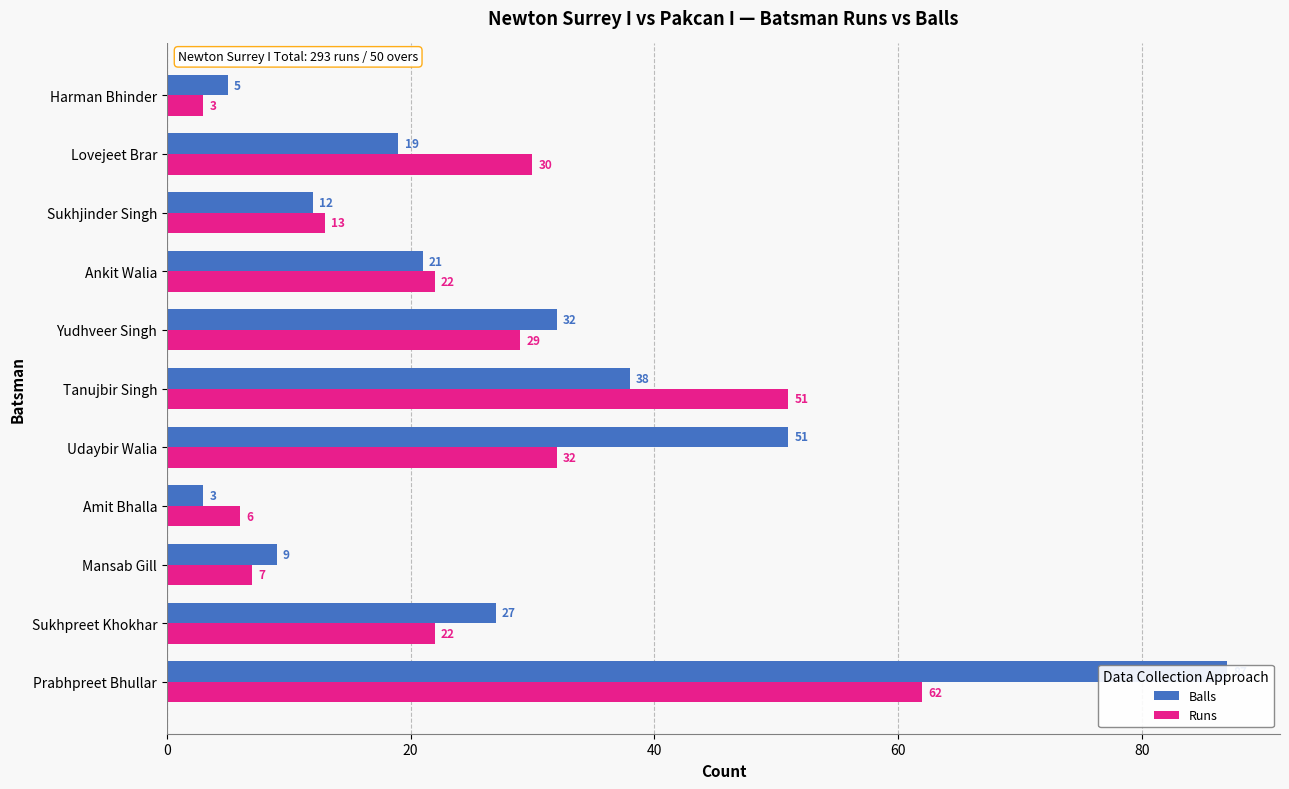

Is the value of Runs at Harman Bhinder greater than the value of Balls at Lovejeet Brar?

No